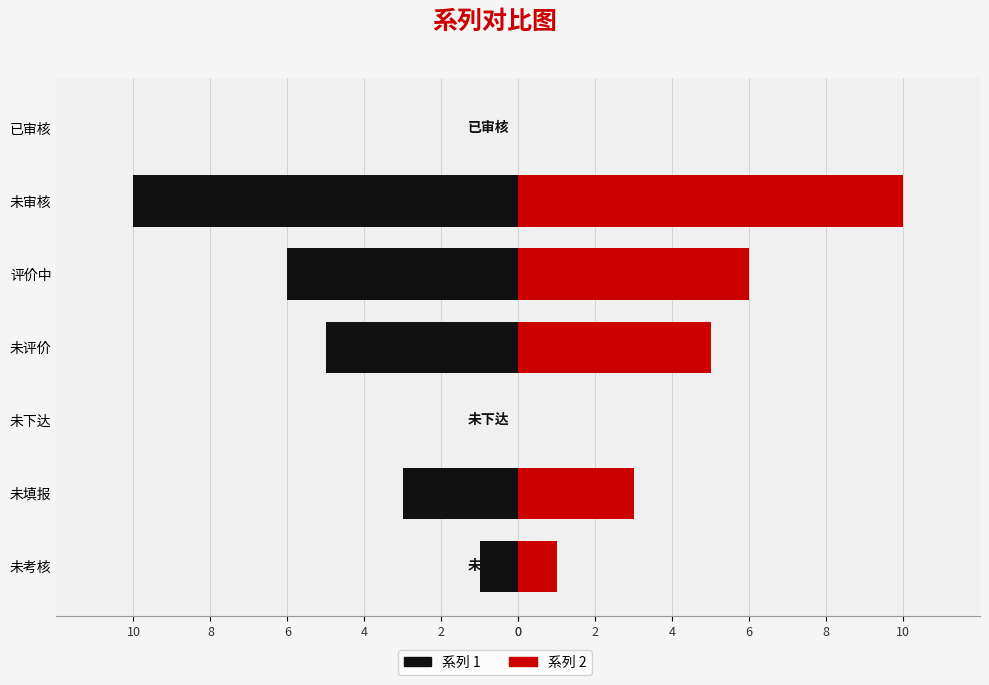

What is the difference between the maximum and minimum values in the 系列 1 series?

10